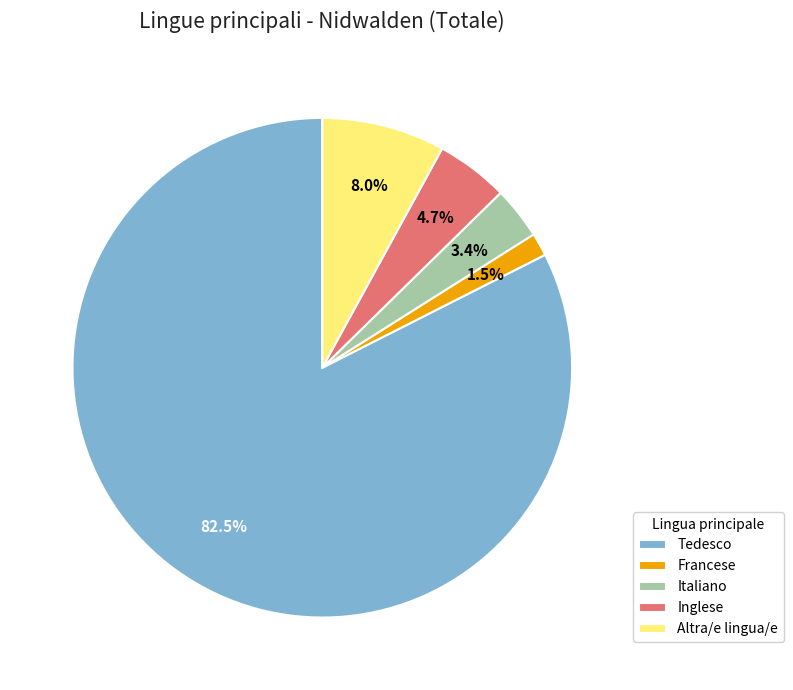

What percentage do Inglese and Altra/e lingua/e together represent?

12.7%